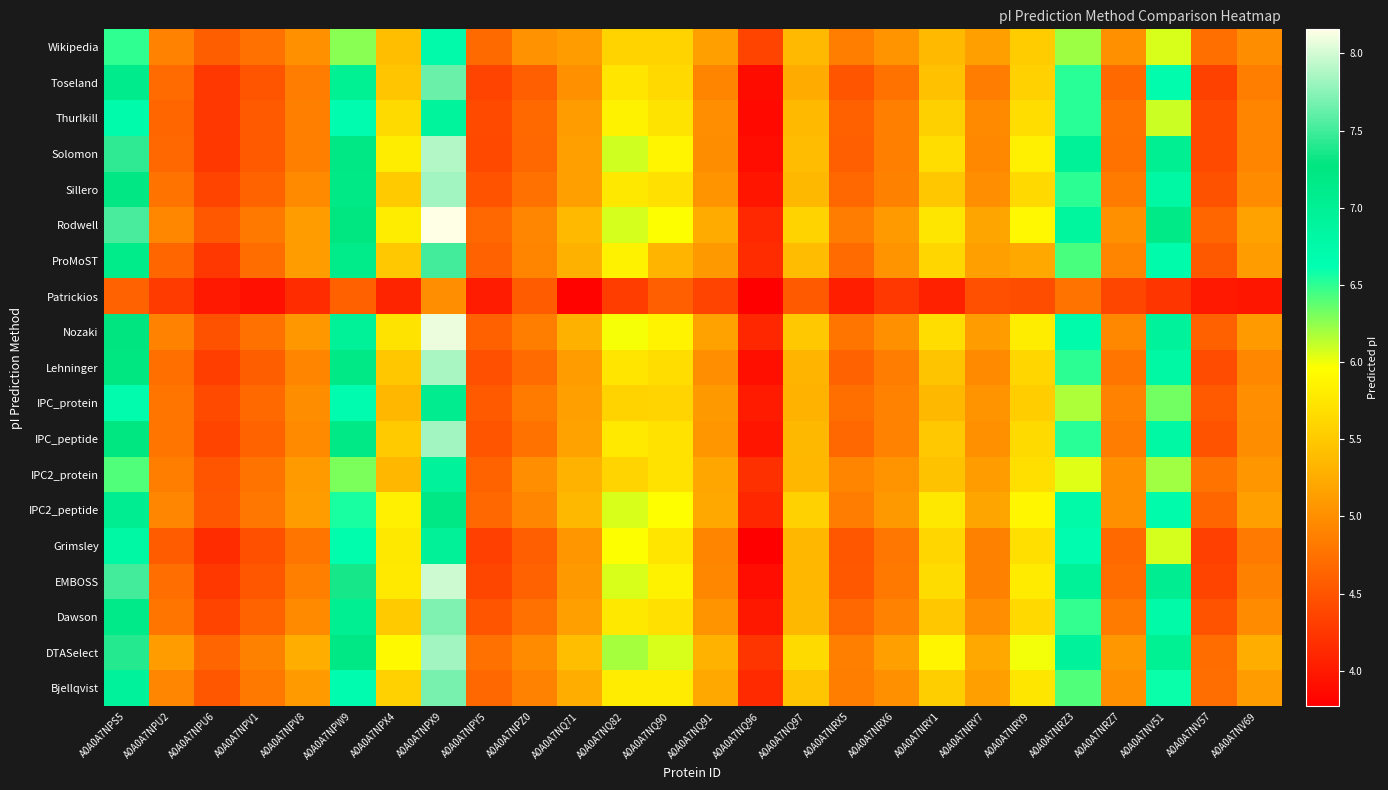

At A0A0A7NQ96, list the series in order from smallest to largest.

Grimsley, Patrickios, Thurlkill, Toseland, EMBOSS, Solomon, Lehninger, IPC_peptide, Sillero, Dawson, IPC_protein, IPC2_peptide, Nozaki, Rodwell, Bjellqvist, ProMoST, IPC2_protein, DTASelect, Wikipedia